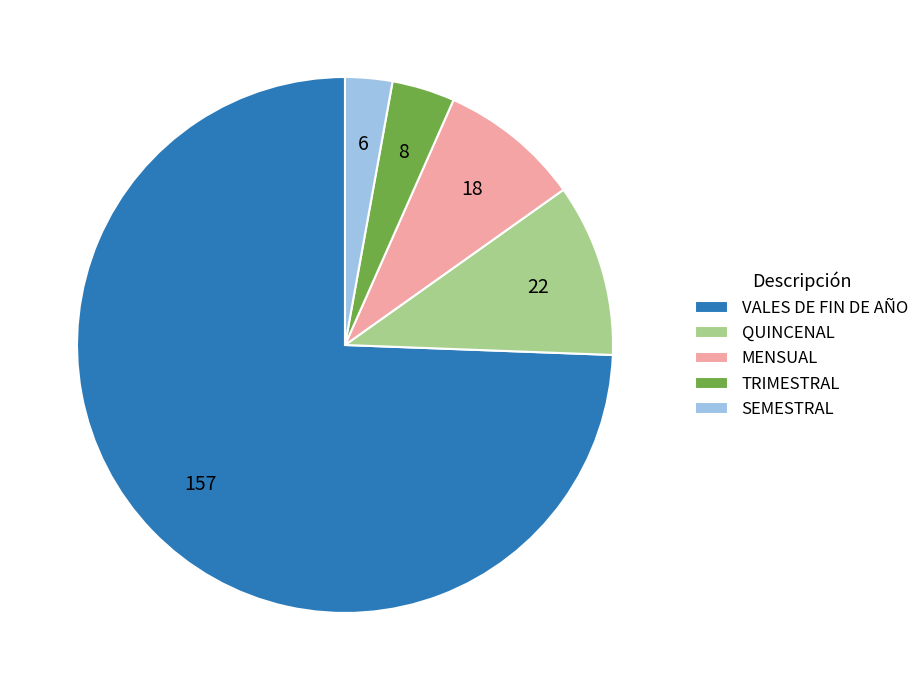

Rank the categories by value from lowest to highest.

SEMESTRAL, TRIMESTRAL, MENSUAL, QUINCENAL, VALES DE FIN DE AÑO